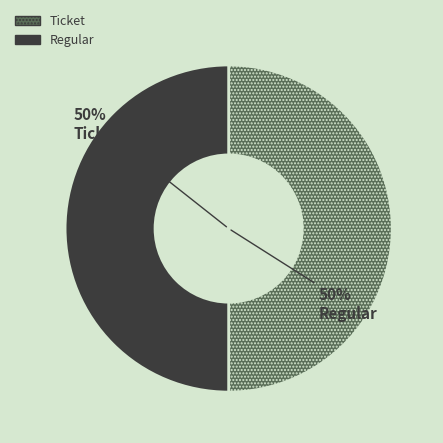

Approximately how many times larger is the value at Regular compared to Ticket?

1.0